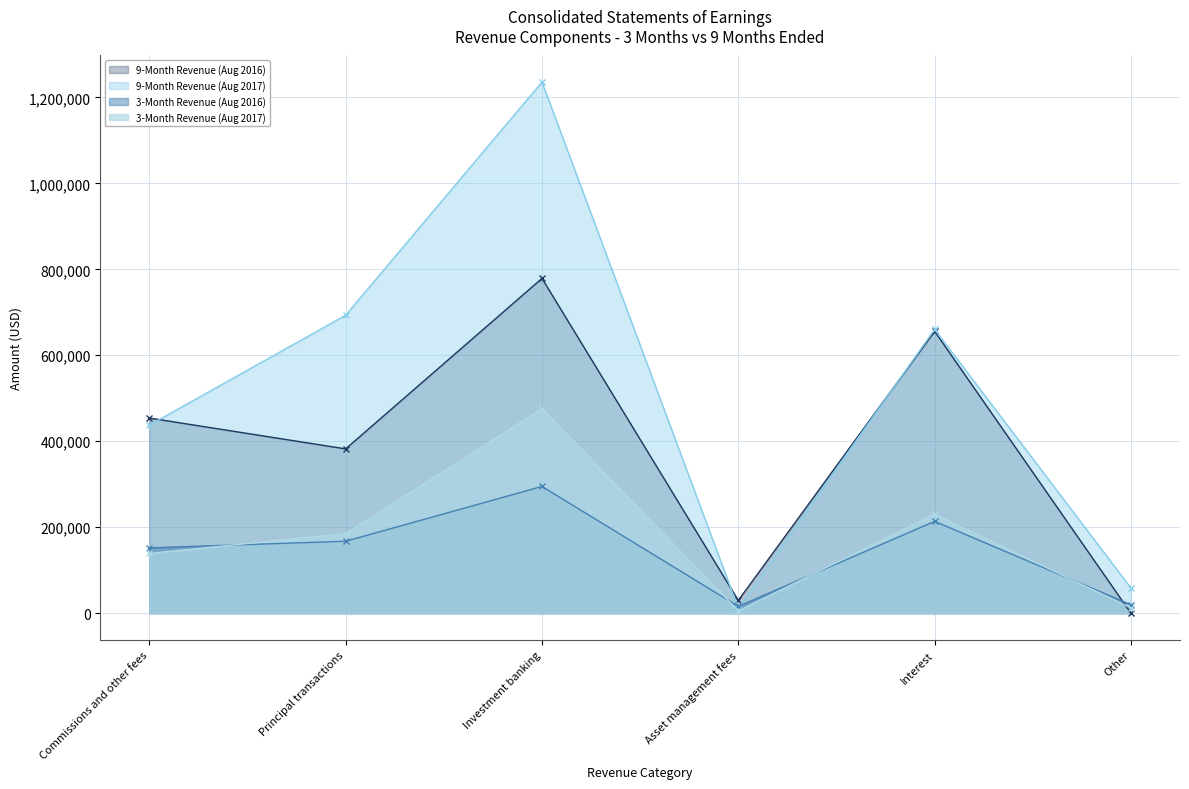

At which label does 3-Month Revenue (Aug 2017) reach its peak?

Investment banking